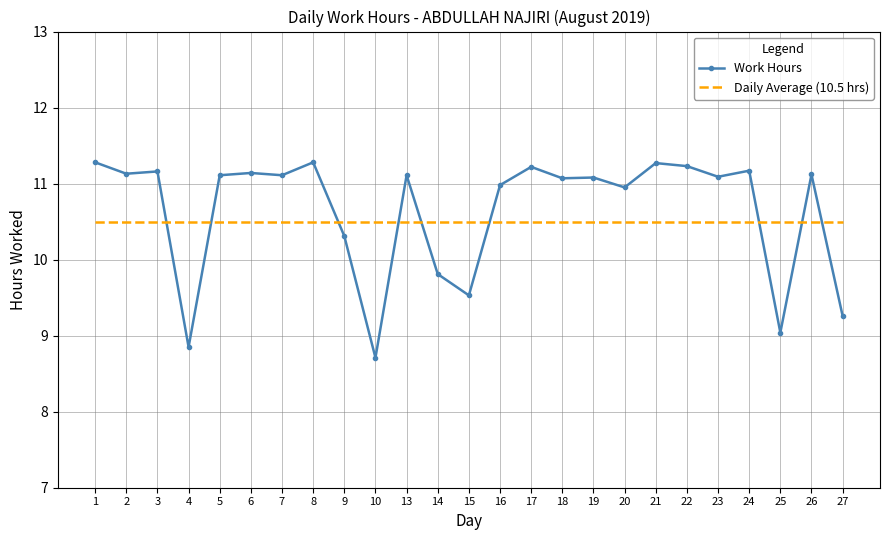

What is the spread (max minus min) of values at 2?

0.6